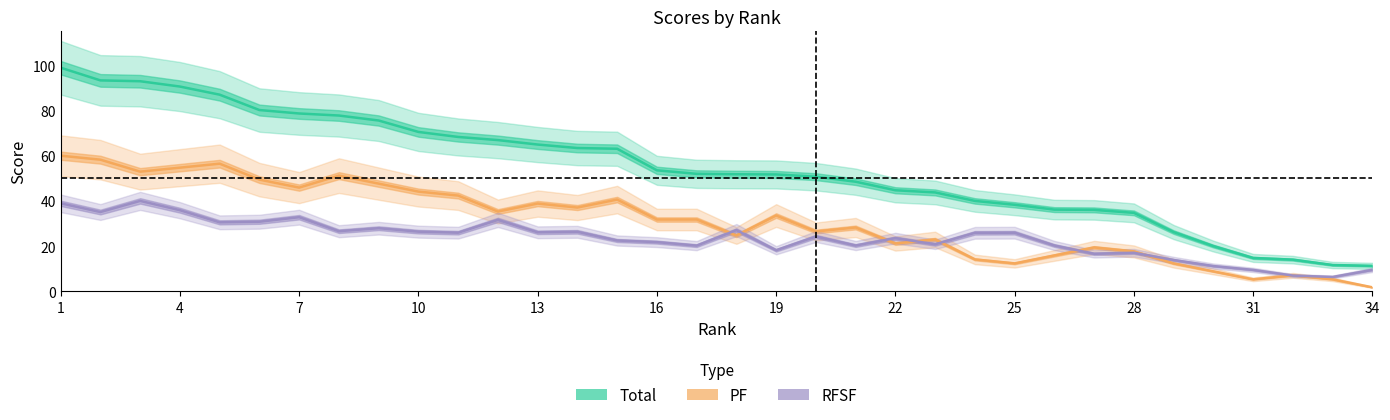

At how many categories does at least one series exceed 34?

28